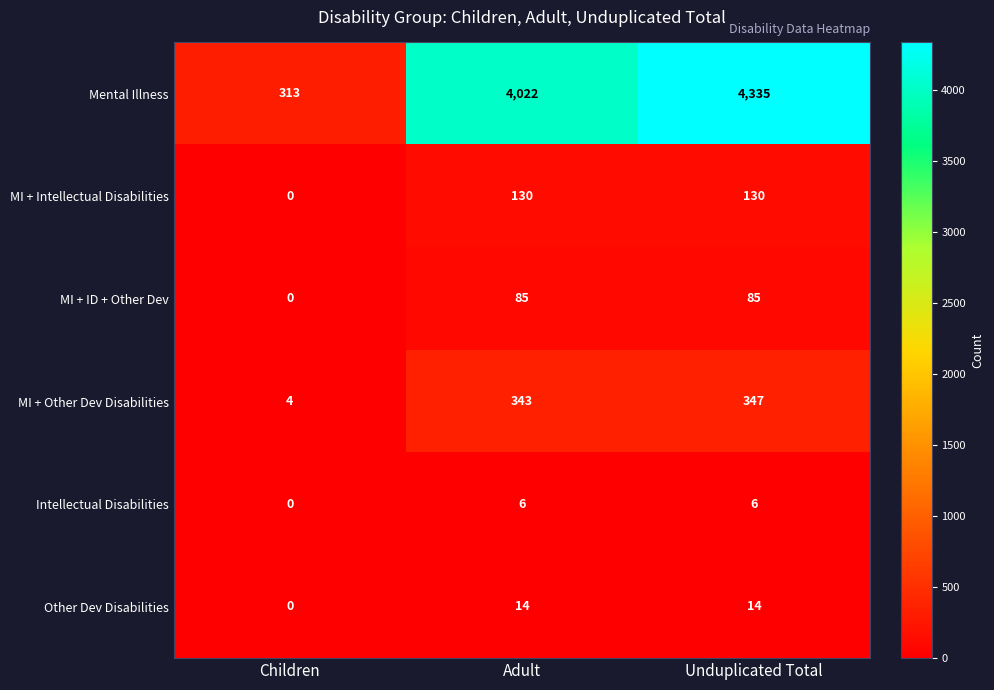

Reading left to right, extract all data points from this chart.

Mental Illness: Children=313	Adult=4022	Unduplicated Total=4335
MI + Intellectual Disabilities: Children=0	Adult=130	Unduplicated Total=130
MI + ID + Other Dev: Children=0	Adult=85	Unduplicated Total=85
MI + Other Dev Disabilities: Children=4	Adult=343	Unduplicated Total=347
Intellectual Disabilities: Children=0	Adult=6	Unduplicated Total=6
Other Dev Disabilities: Children=0	Adult=14	Unduplicated Total=14